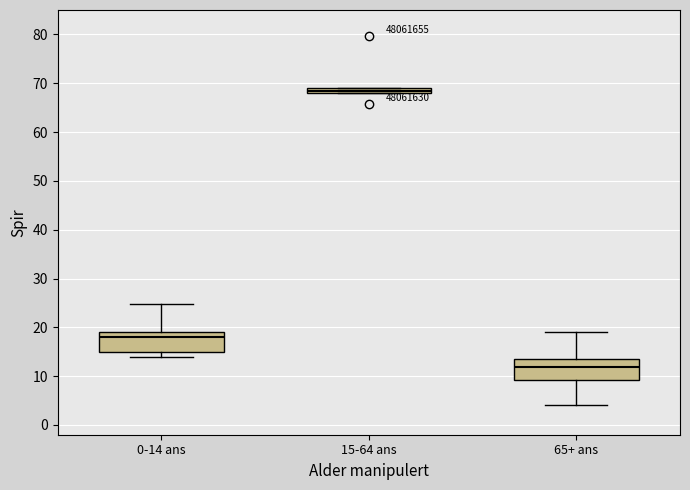

Which box has the highest median line?

15-64 ans